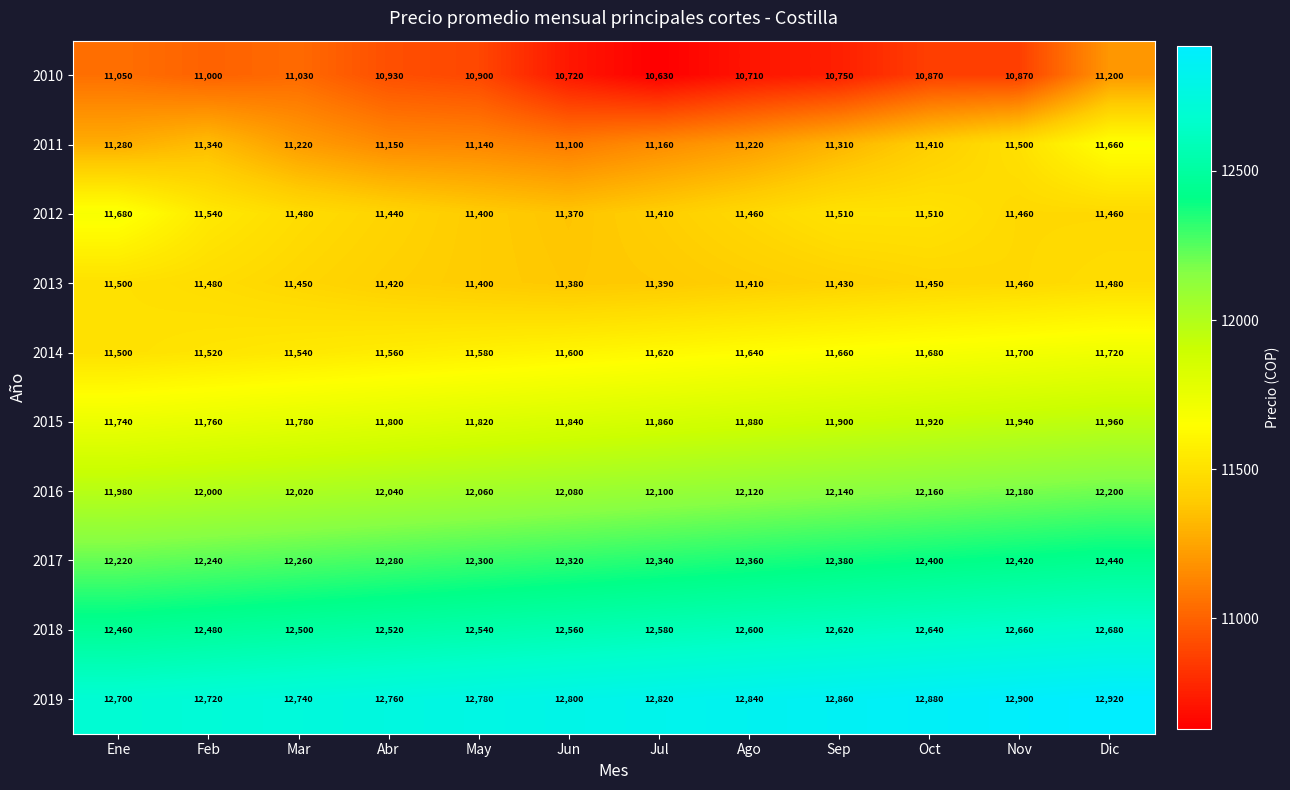

How many data points in 2011 are less than 11280?

6